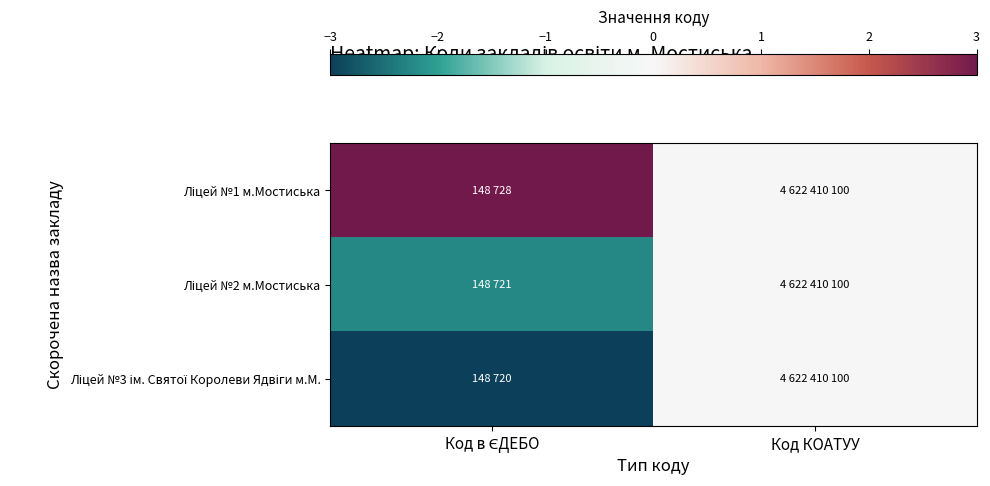

Count the number of data series in this chart.

3